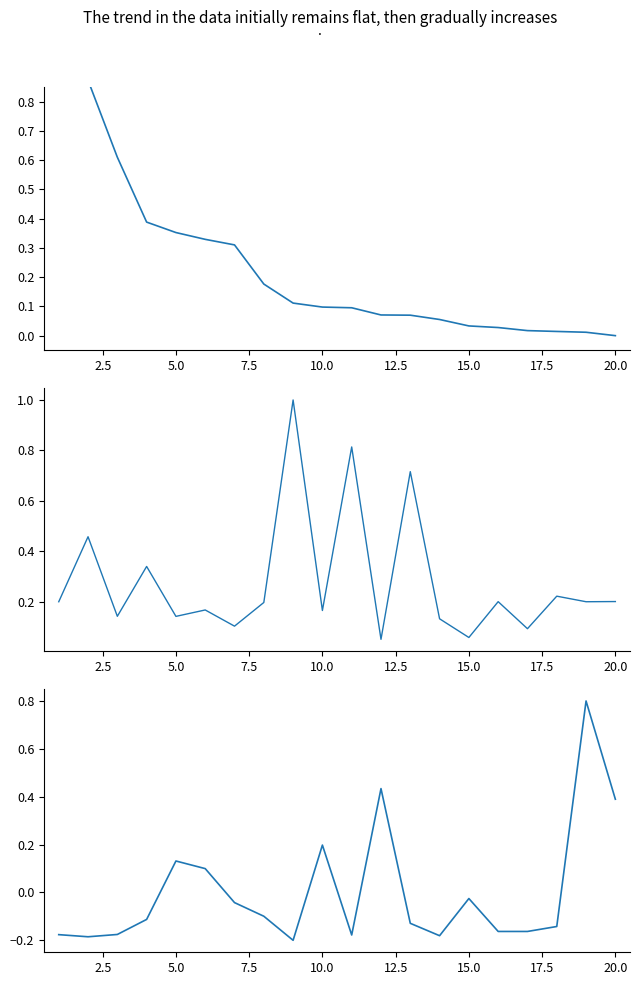

Read the Ref. / Doc. value at 5.0.

0.1